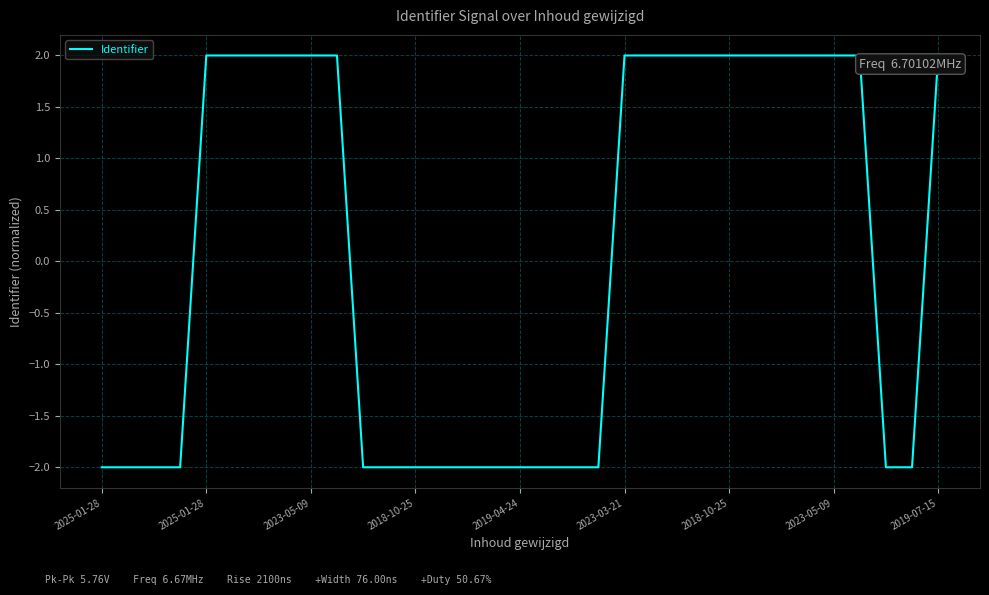

Does the chart display data point markers on the line(s)?

No